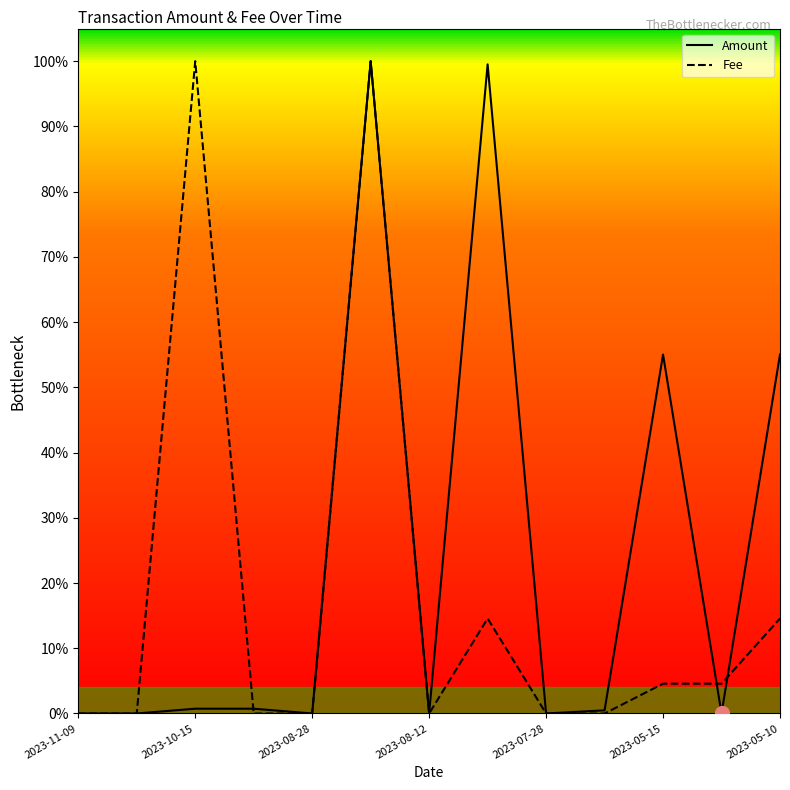

What is the label of the 1st point from the left?

2023-11-09